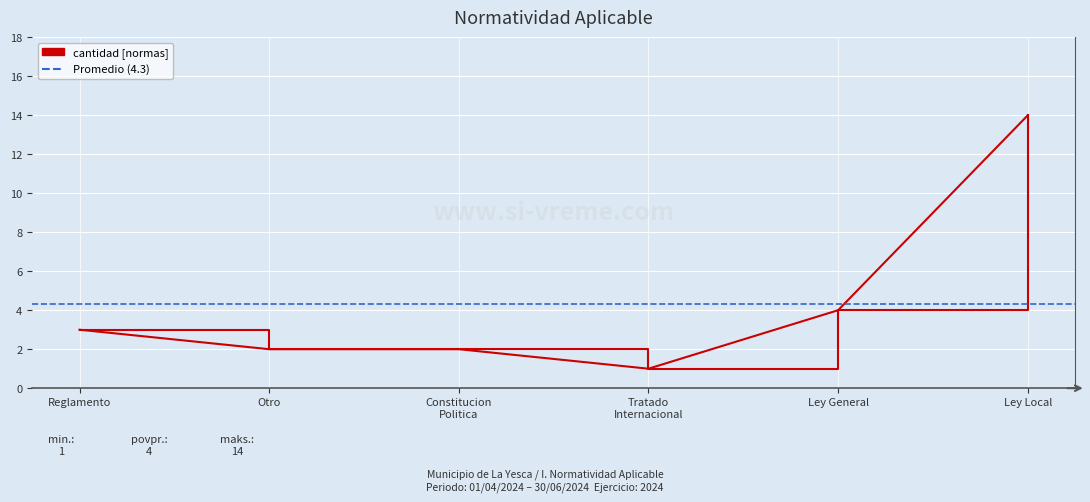

The value at Reglamento is 3. True or false?

True